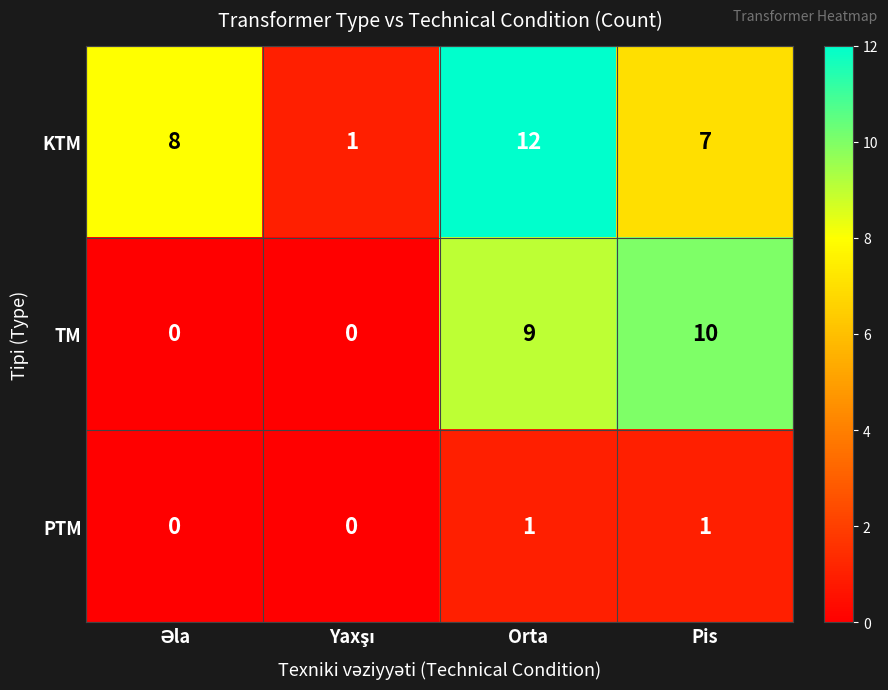

The value of KTM at Orta is 12. True or false?

True